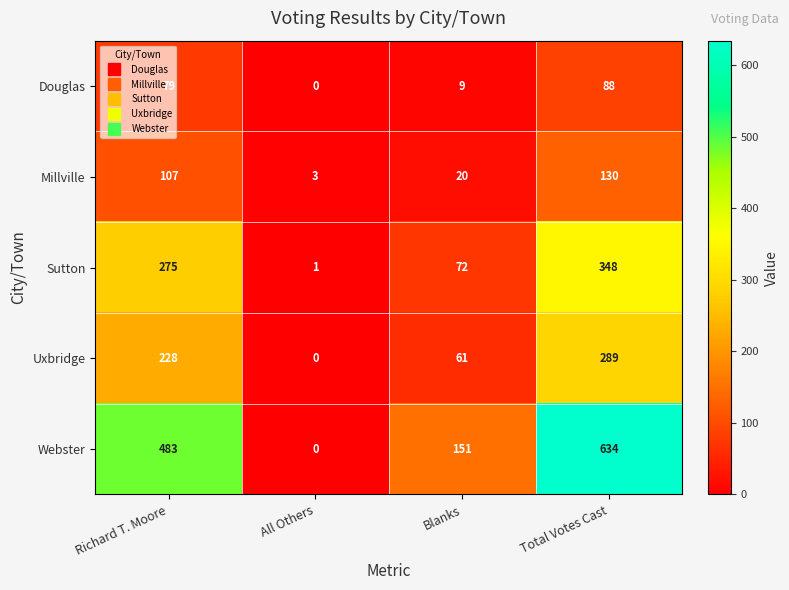

Is it true that Uxbridge equals 489 at Total Votes Cast?

False